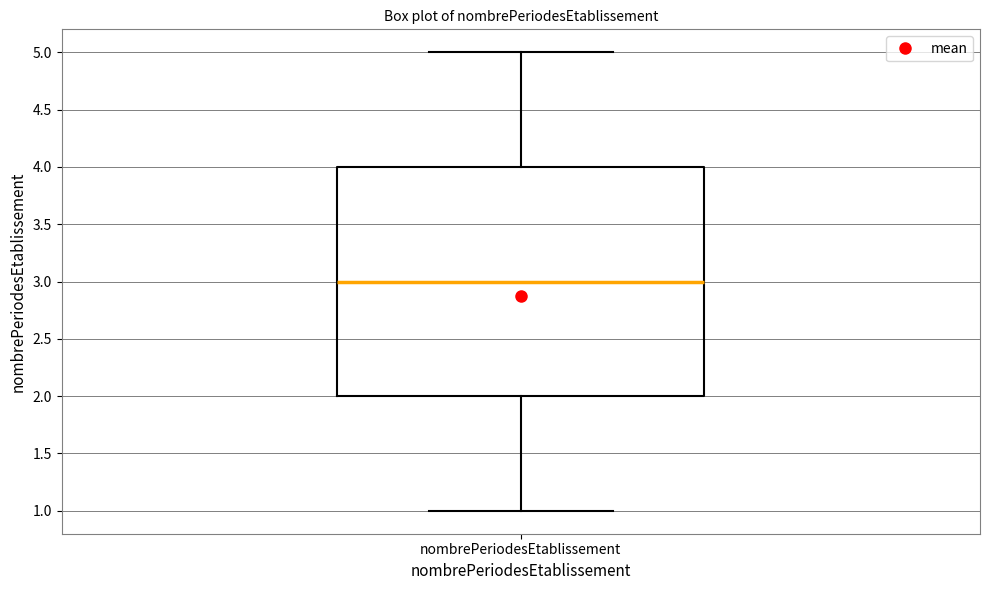

Transcribe this box plot: give where the median line is, the range the box spans, and where the two whiskers end, as read against the y-axis. The values are not printed on the chart, so give them approximately, as read against the axis.

median 3, box 2 to 4, whiskers 1 to 5